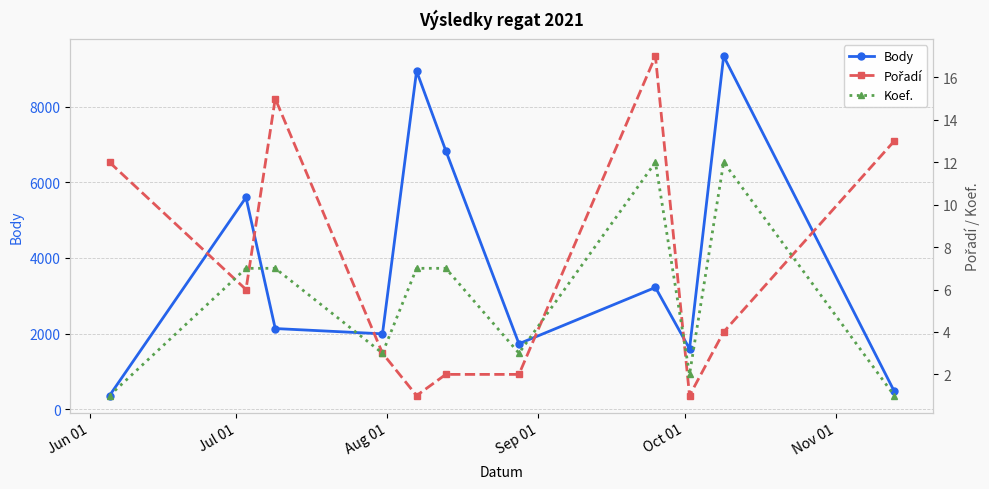

Does the chart display data point markers on the line(s)?

Yes